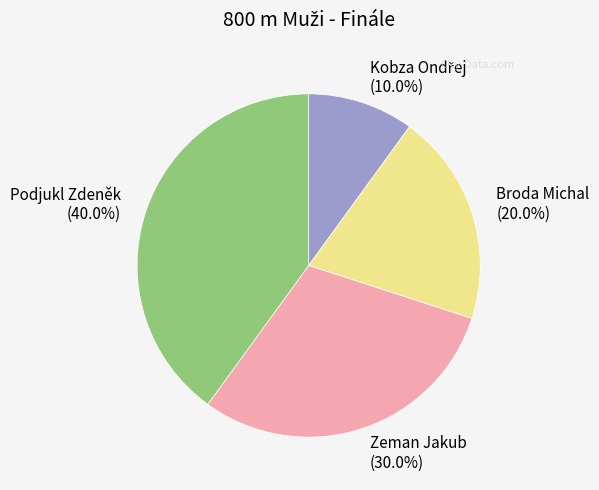

How much of the chart is everything except Broda Michal?

80.0%